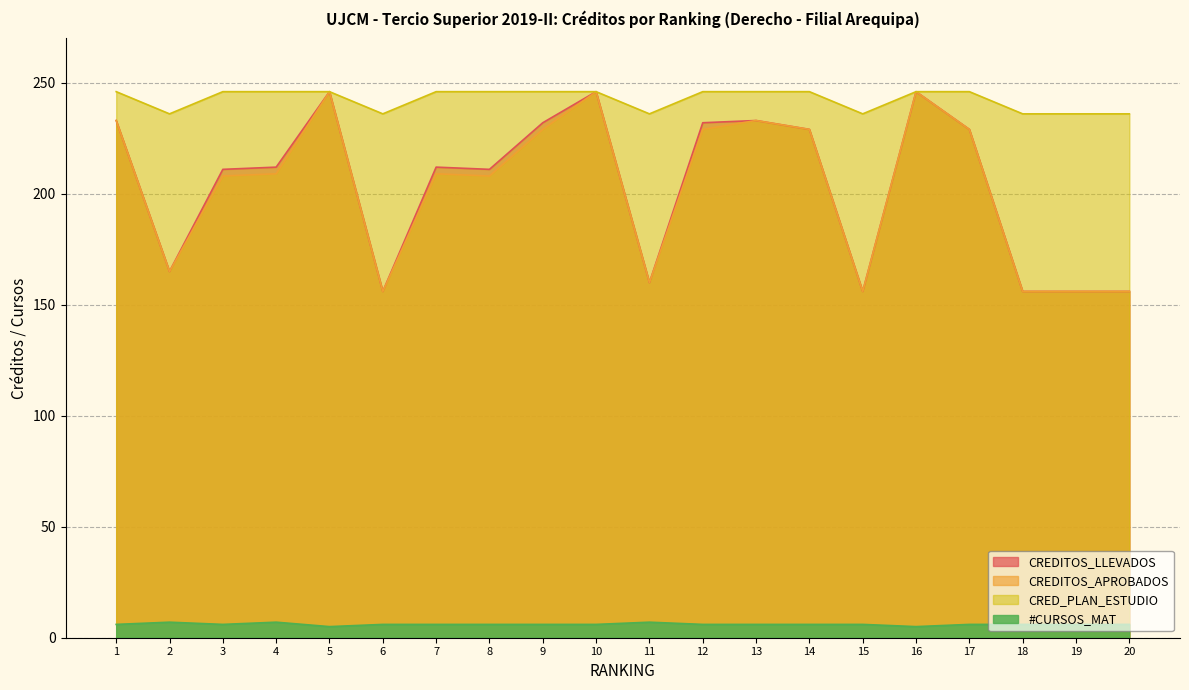

Count the number of data series in this chart.

4